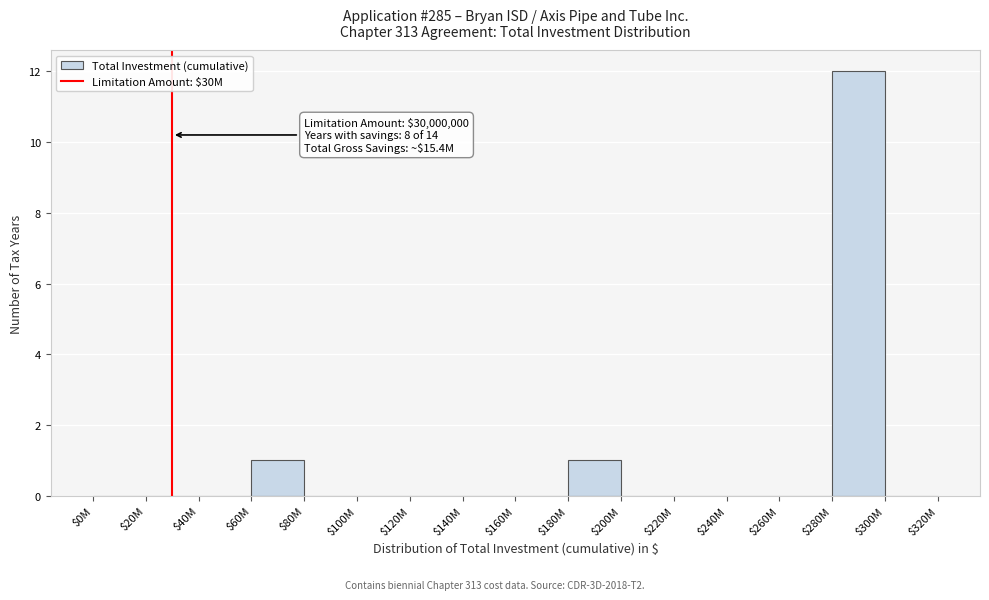

What is the sum of all values?

14